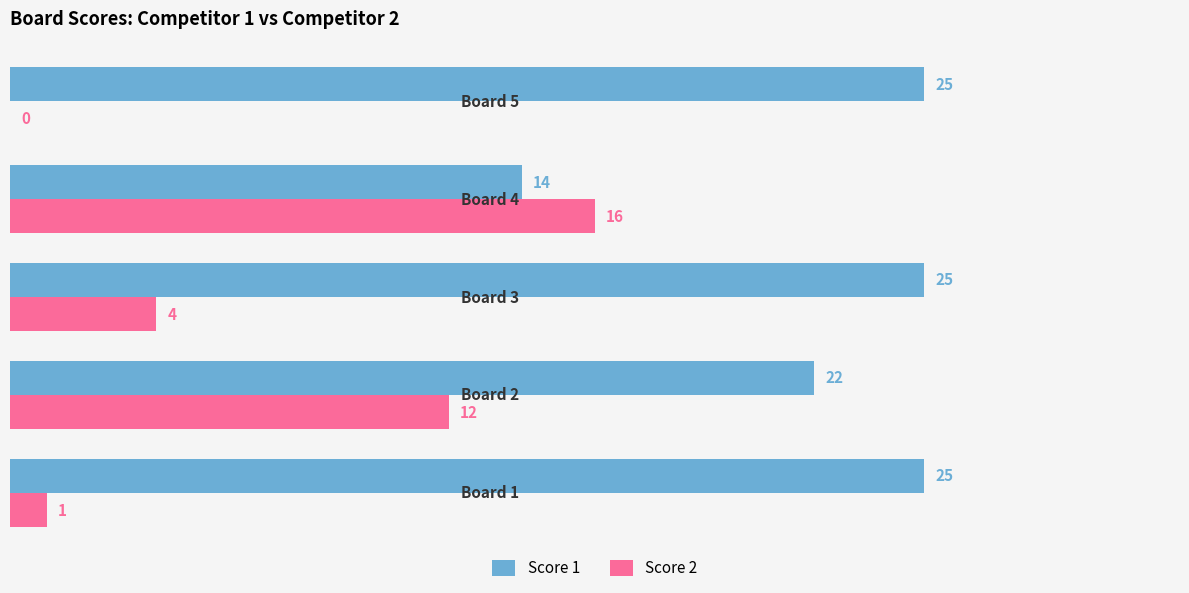

What is the sum of all Score 1 values?

111